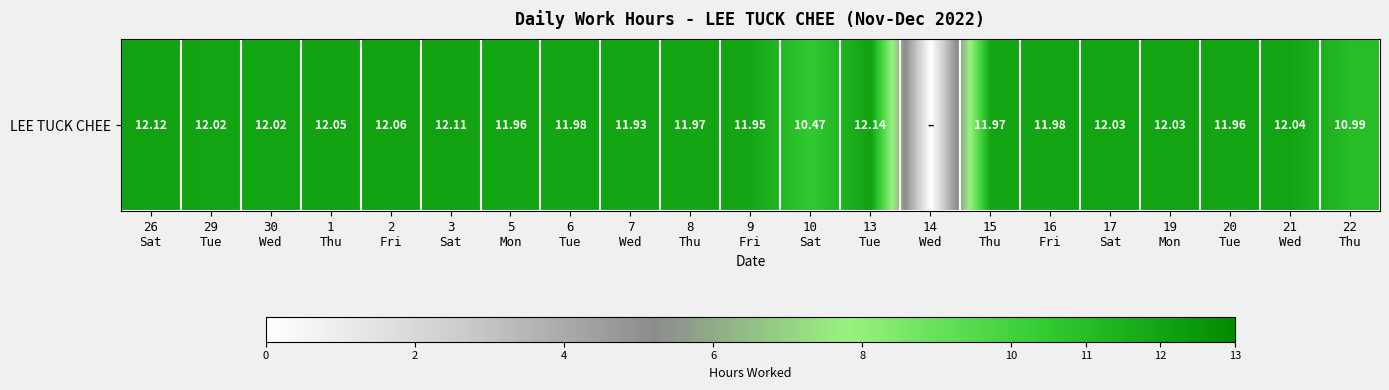

True or false: the data shows 12.1 at 2
Fri.

True